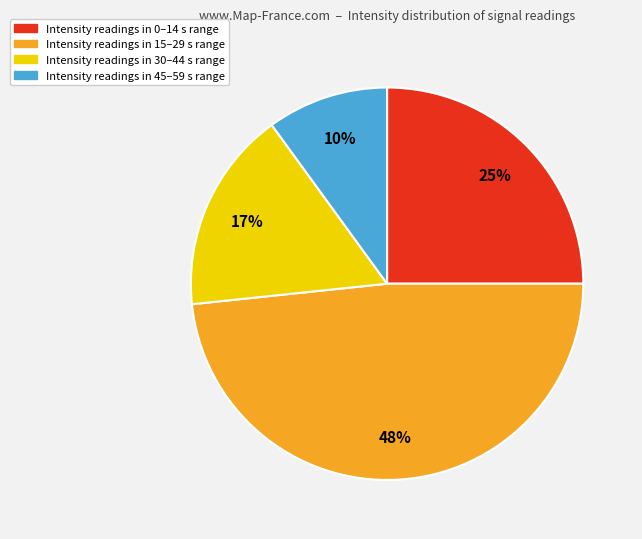

To the nearest percent, what is the average slice percentage?

25%